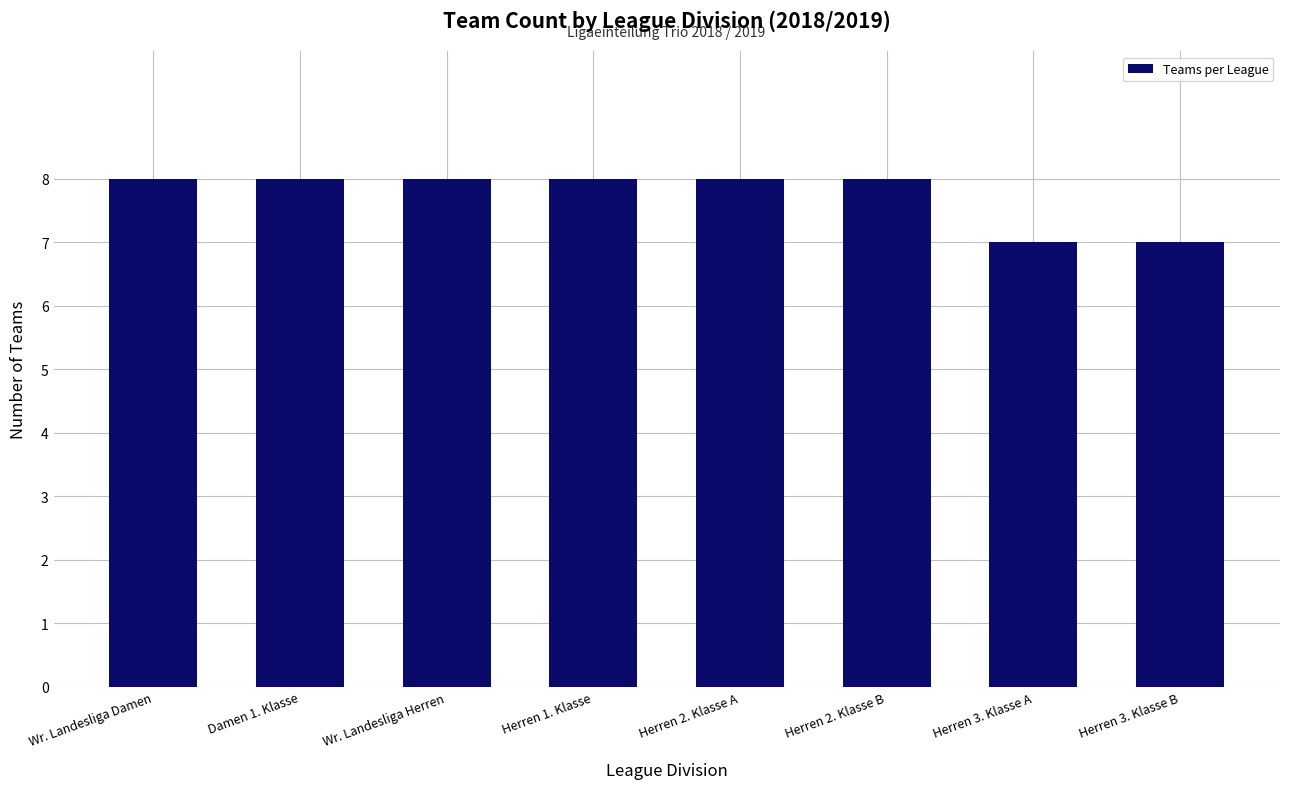

What is the smallest value displayed?

7